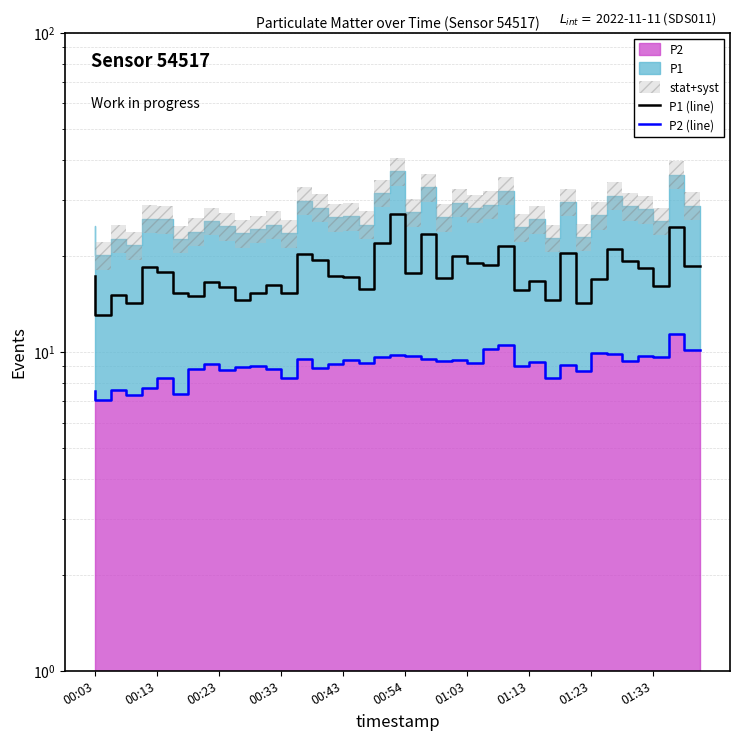

Which series has the largest range (max minus min)?

P1 (line)